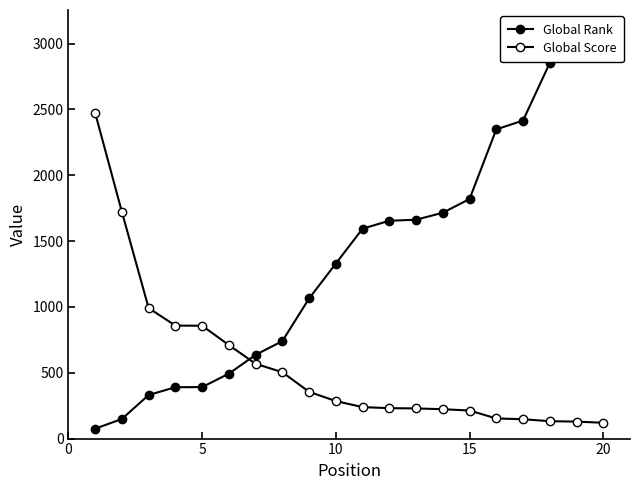

What are all the series names shown in the legend?

Global Rank, Global Score